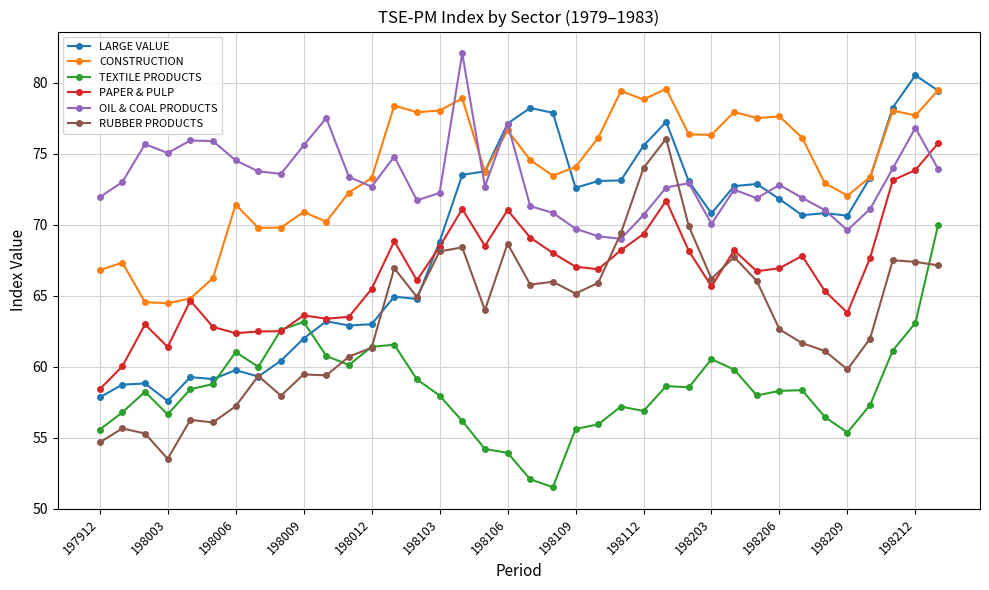

What is the minimum value shown in the chart?

51.5